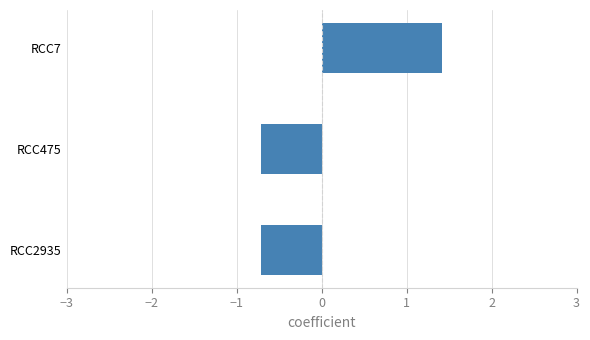

Reading bottom to top, extract all data points from this chart.

-0.7	-0.7	1.4